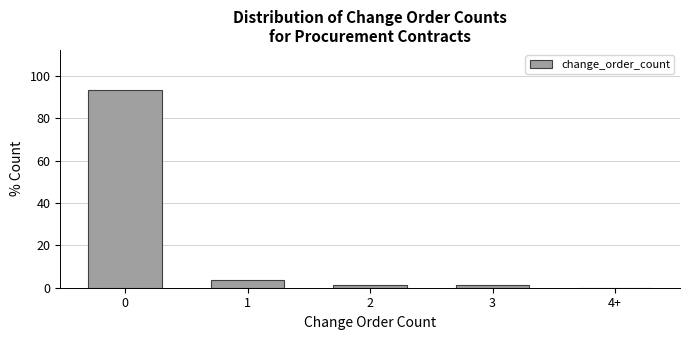

Reading left to right, what are all the values shown in this chart?

0=93.5	1=3.6	2=1.4	3=1.4	4+=0.0